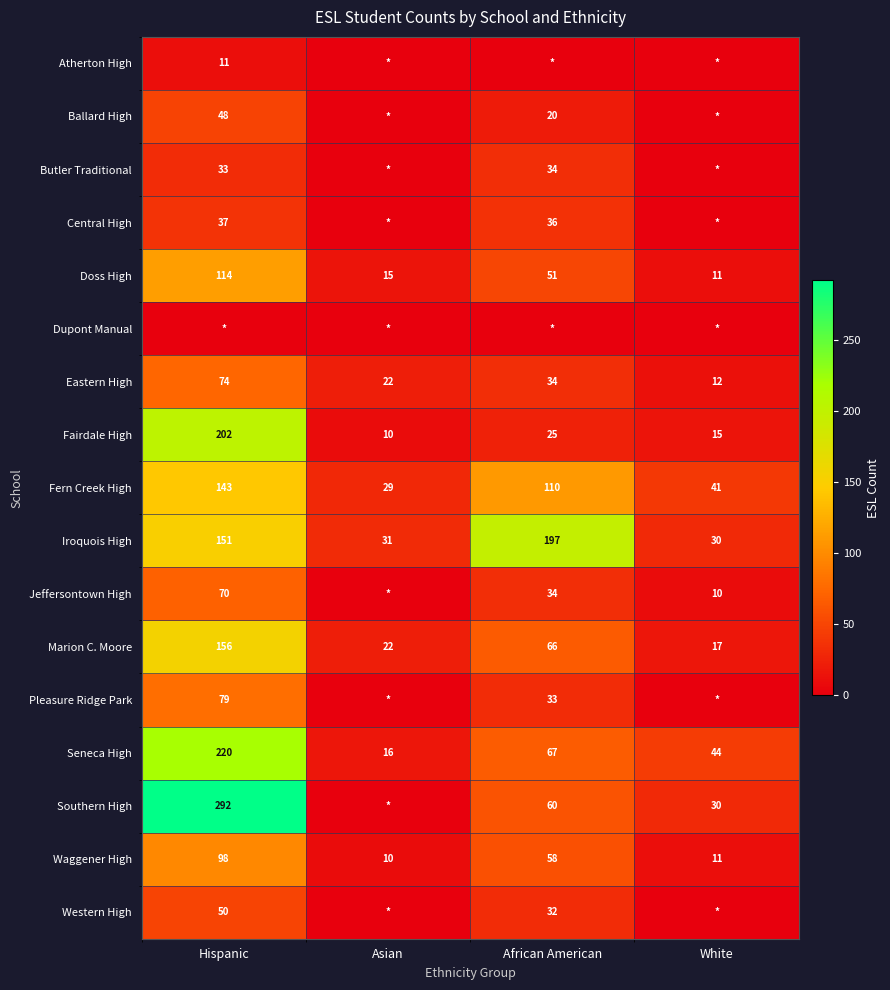

Rank the categories by Eastern High value from lowest to highest.

White, Asian, African American, Hispanic